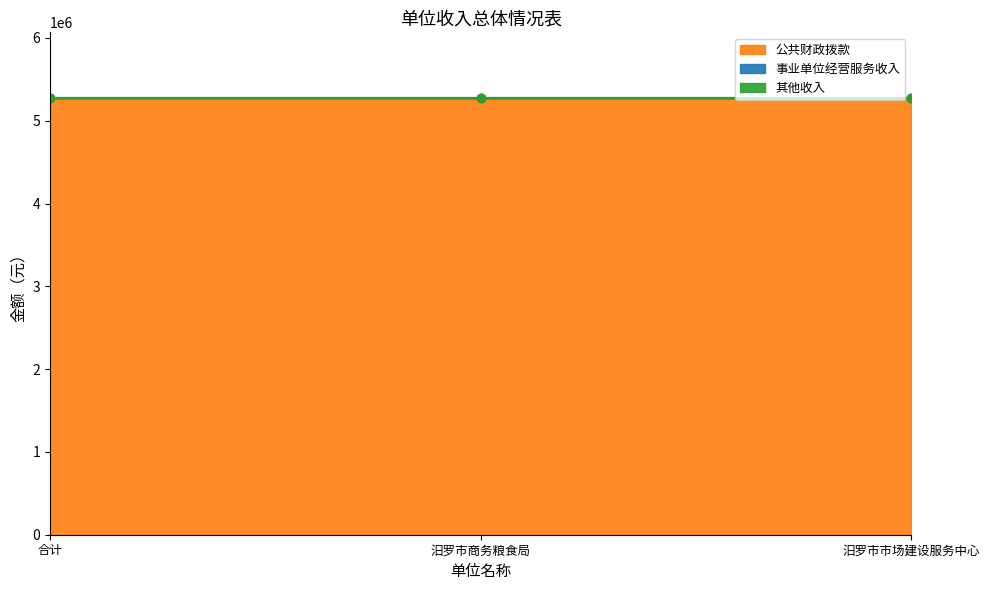

What is the total value across all series at 合计?

5276743